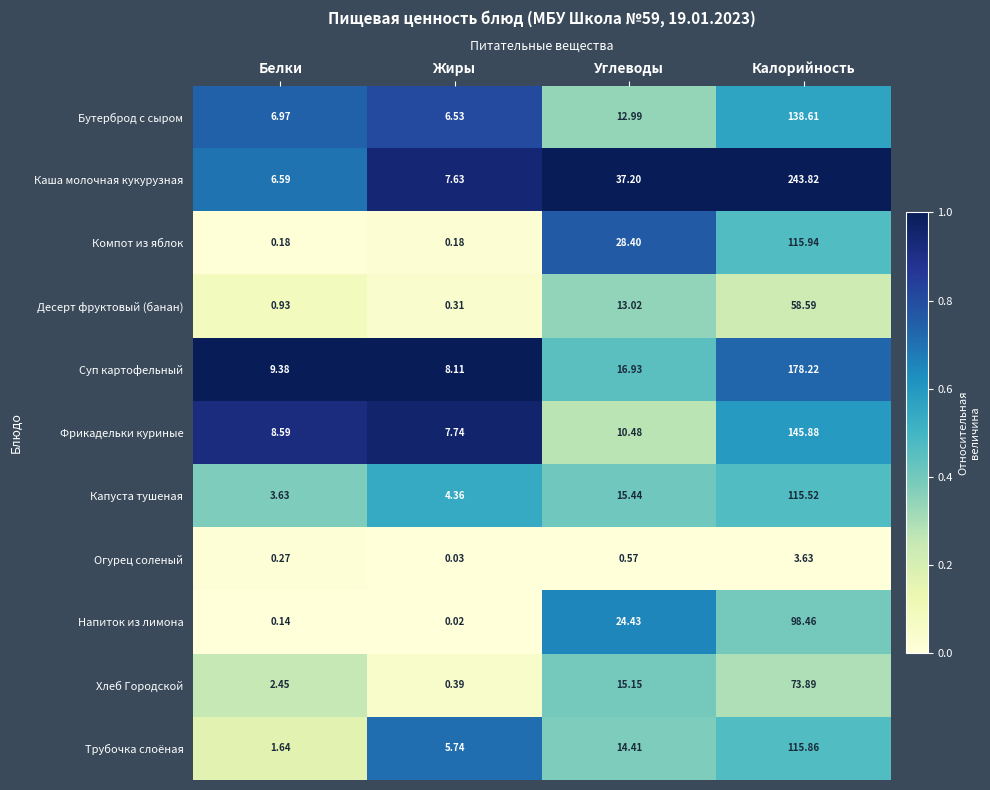

Which series has the widest spread of values?

Каша молочная кукурузная